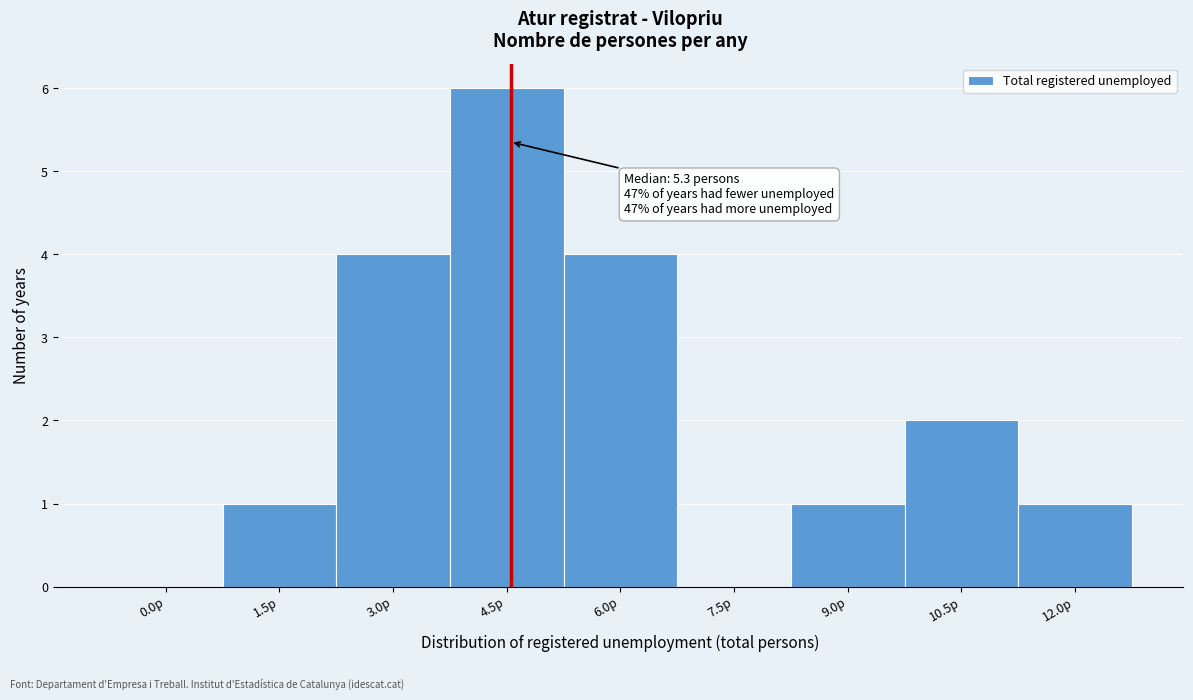

Reading left to right, what are all the values shown in this chart?

0.0p=0	1.5p=1	3.0p=4	4.5p=6	6.0p=4	7.5p=0	9.0p=1	10.5p=2	12.0p=1